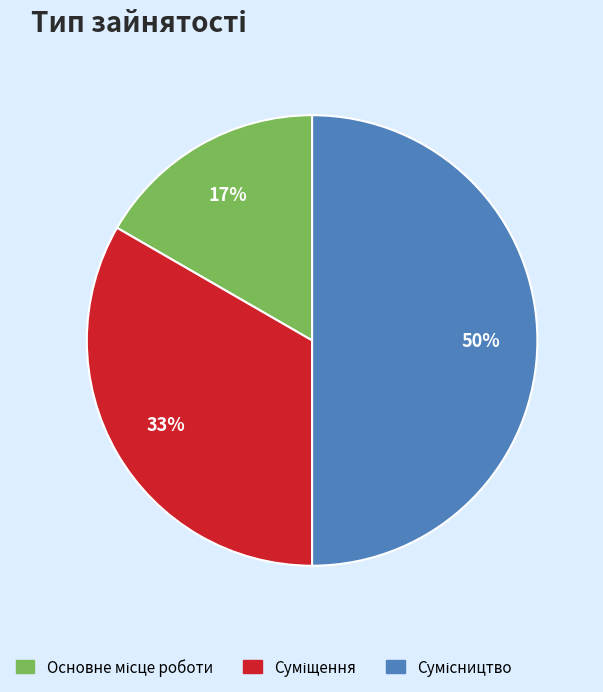

To the nearest percent, what is the average slice percentage?

33%